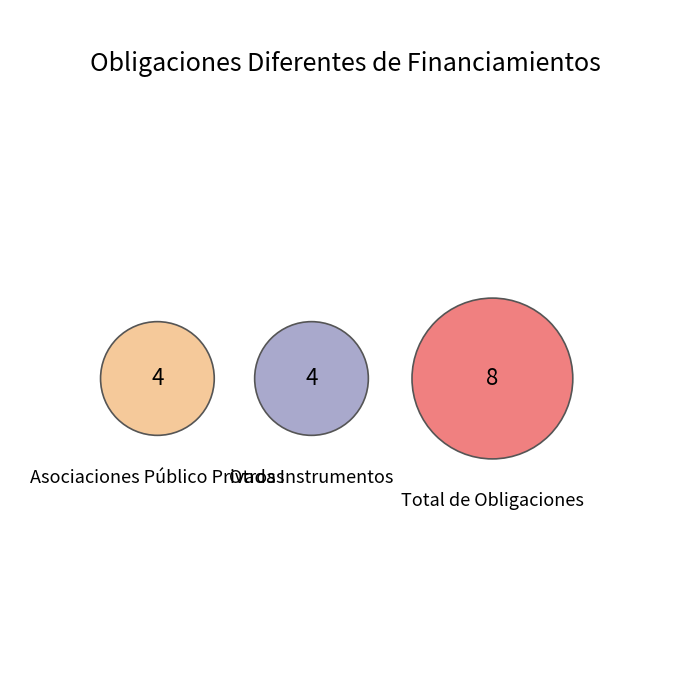

Is it true that Otros Instrumentos is 25% of the pie?

True